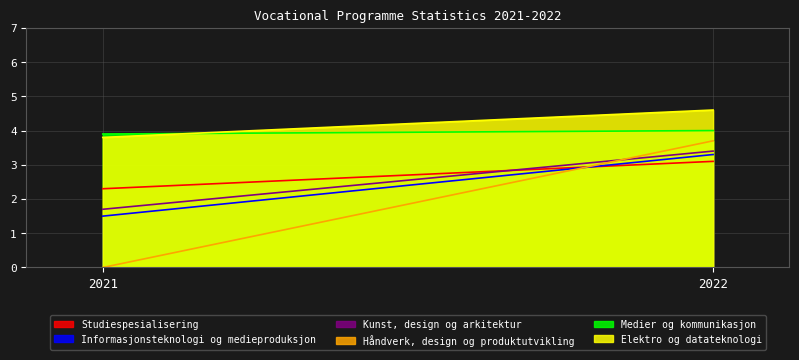

At 2022, list the series in order from largest to smallest.

Elektro og datateknologi, Medier og kommunikasjon, Håndverk, design og produktutvikling, Kunst, design og arkitektur, Informasjonsteknologi og medieproduksjon, Studiespesialisering